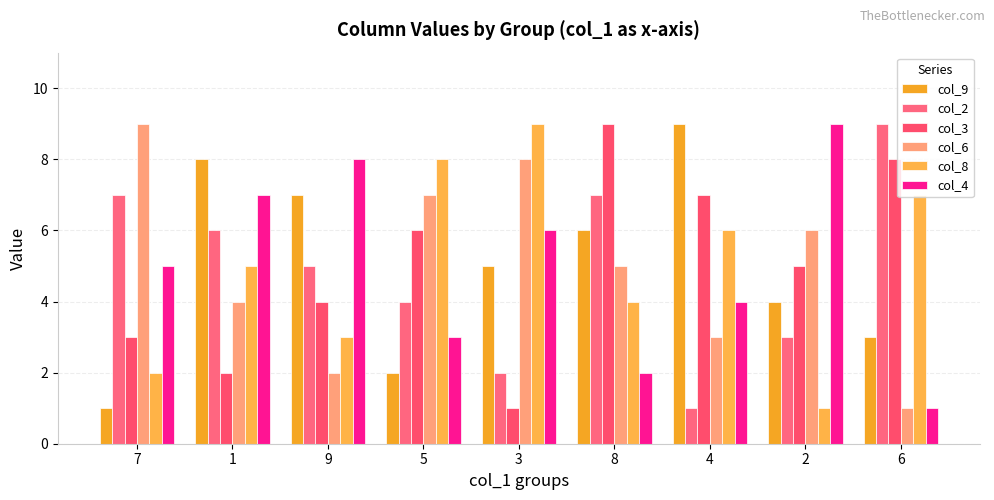

What is the spread (max minus min) of values at 6?

8